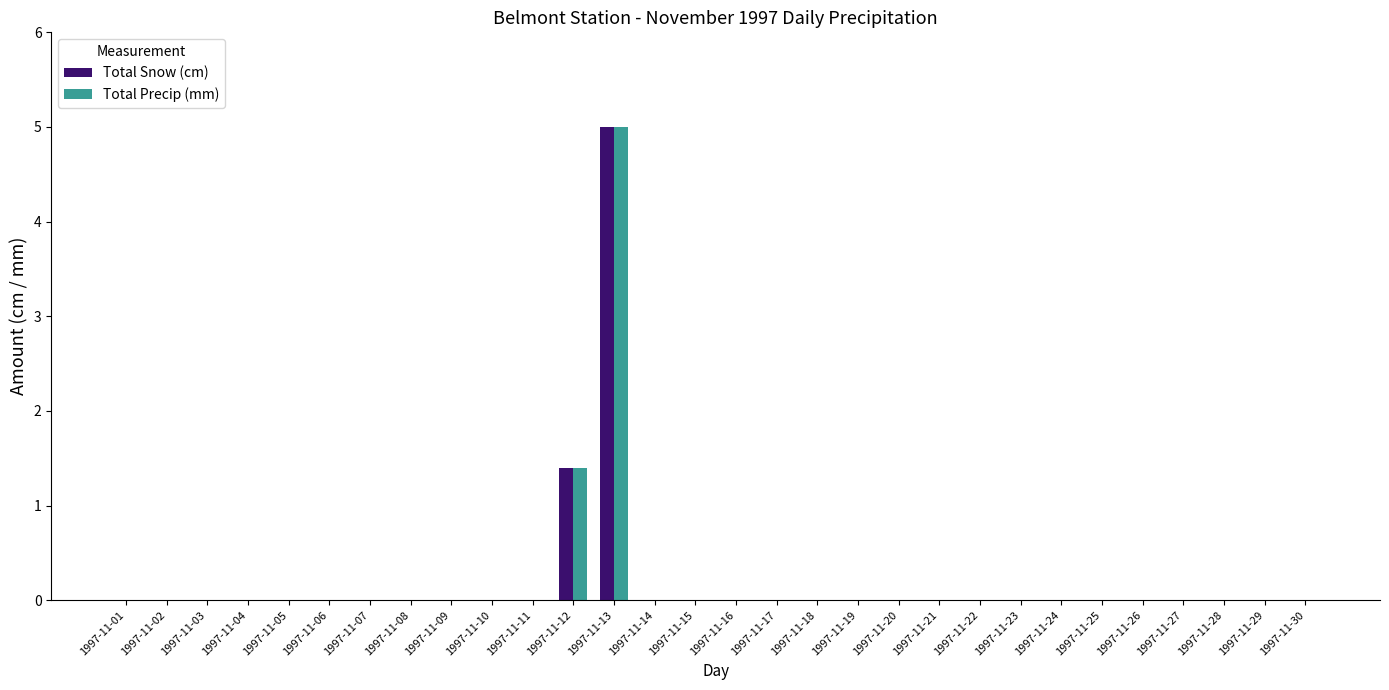

Reading left to right, extract all data points from this chart.

Total Snow (cm): 1997-11-01=0.0	1997-11-02=0.0	1997-11-03=0.0	1997-11-04=0.0	1997-11-05=0.0	1997-11-06=0.0	1997-11-07=0.0	1997-11-08=0.0	1997-11-09=0.0	1997-11-10=0.0	1997-11-11=0.0	1997-11-12=1.4	1997-11-13=5.0	1997-11-14=0.0	1997-11-15=0.0	1997-11-16=0.0	1997-11-17=0.0	1997-11-18=0.0	1997-11-19=0.0	1997-11-20=0.0	1997-11-21=0.0	1997-11-22=0.0	1997-11-23=0.0	1997-11-24=0.0	1997-11-25=0.0	1997-11-26=0.0	1997-11-27=0.0	1997-11-28=0.0	1997-11-29=0.0	1997-11-30=0.0
Total Precip (mm): 1997-11-01=0.0	1997-11-02=0.0	1997-11-03=0.0	1997-11-04=0.0	1997-11-05=0.0	1997-11-06=0.0	1997-11-07=0.0	1997-11-08=0.0	1997-11-09=0.0	1997-11-10=0.0	1997-11-11=0.0	1997-11-12=1.4	1997-11-13=5.0	1997-11-14=0.0	1997-11-15=0.0	1997-11-16=0.0	1997-11-17=0.0	1997-11-18=0.0	1997-11-19=0.0	1997-11-20=0.0	1997-11-21=0.0	1997-11-22=0.0	1997-11-23=0.0	1997-11-24=0.0	1997-11-25=0.0	1997-11-26=0.0	1997-11-27=0.0	1997-11-28=0.0	1997-11-29=0.0	1997-11-30=0.0